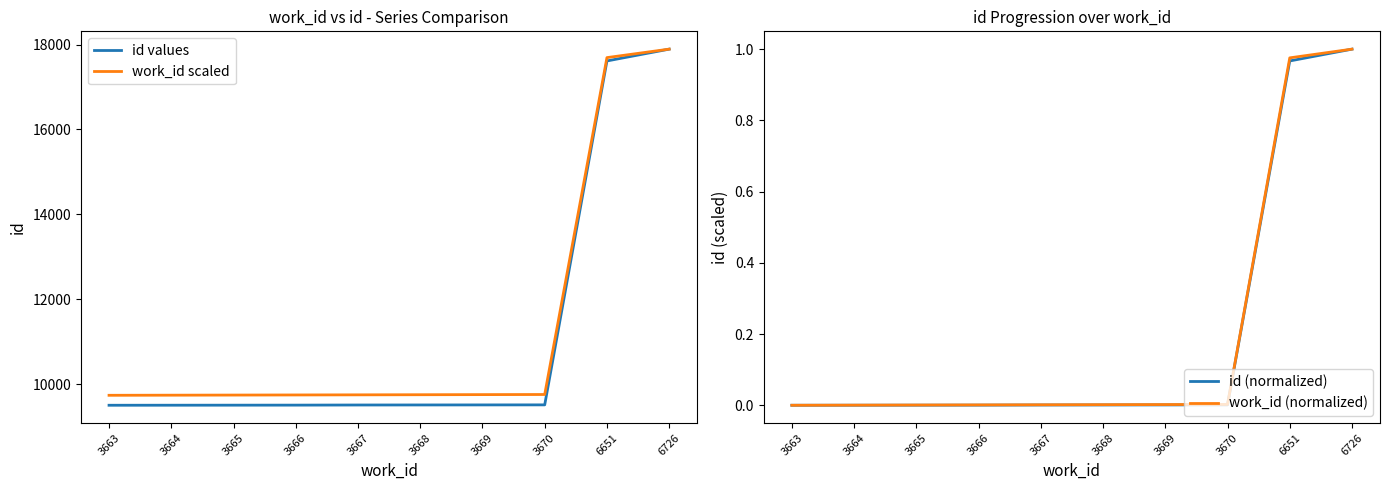

At 3665, list the series in order from smallest to largest.

id (normalized), work_id (normalized), id values, work_id scaled